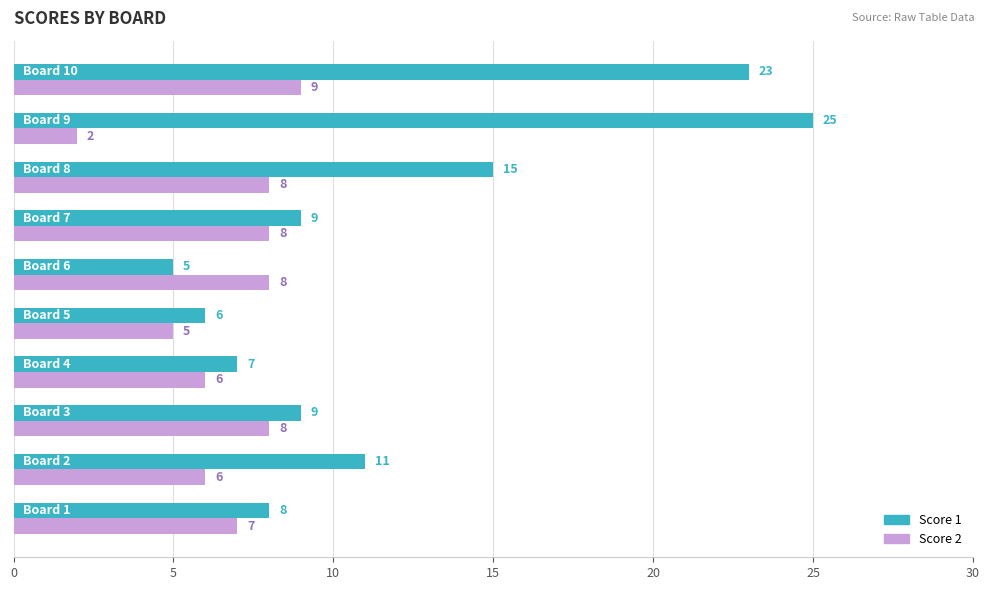

Which series has the widest spread of values?

Score 1